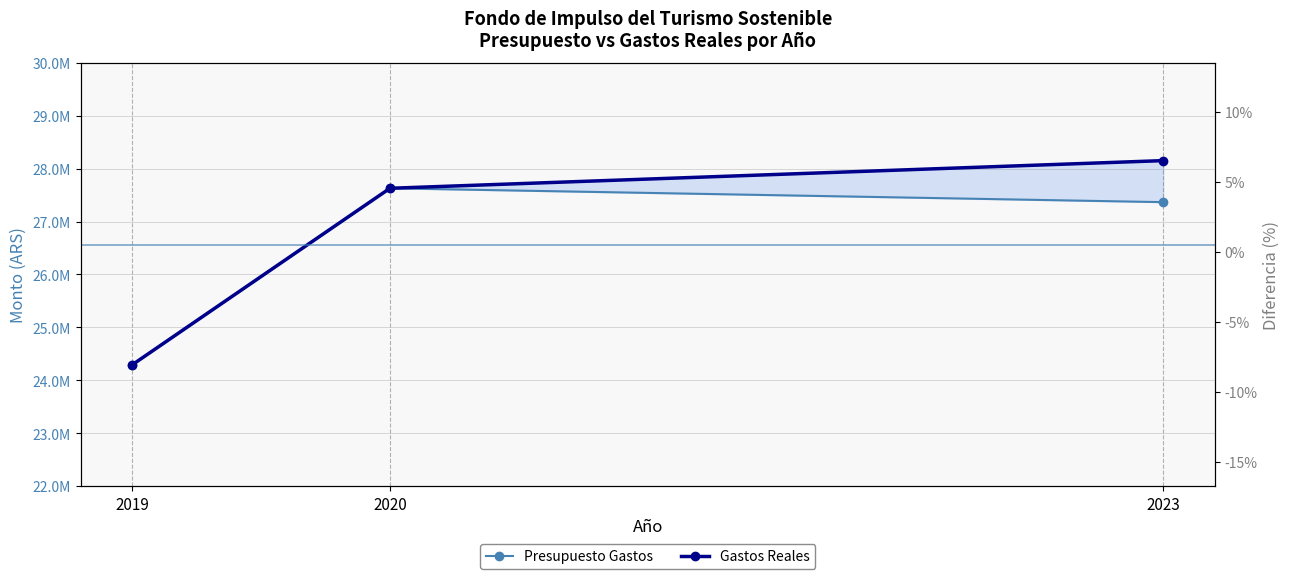

Rank the categories by Gastos Reales value from highest to lowest.

2023, 2020, 2019